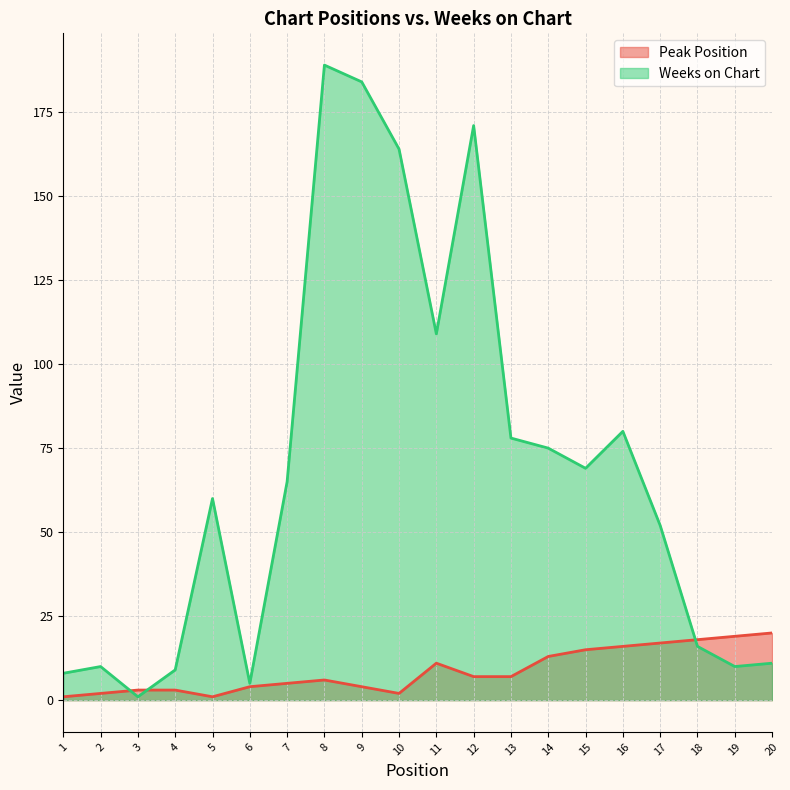

How many series are shown in this chart?

2